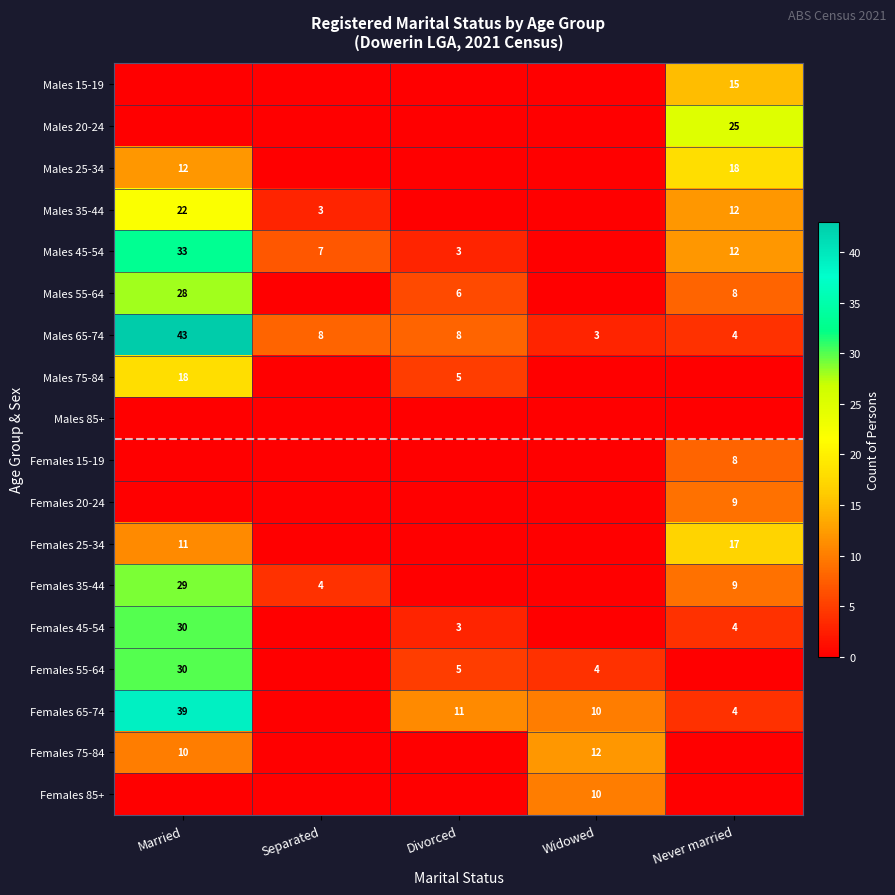

What is the sum of all Males 65-74 values?

66